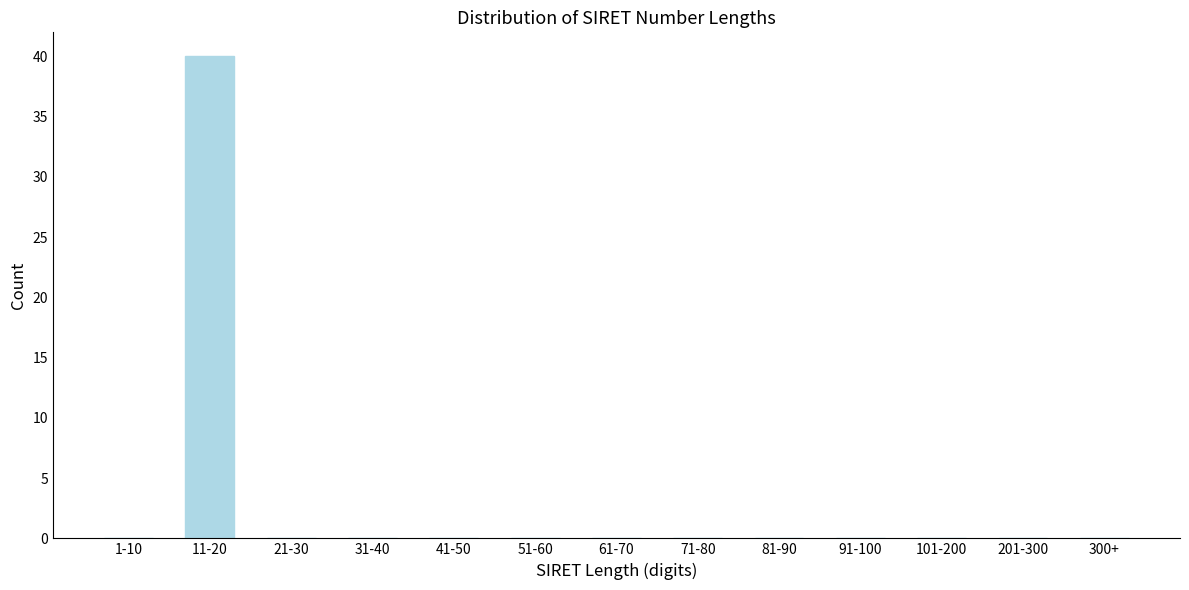

Reading left to right, extract all data points from this chart.

1-10=0	11-20=40	21-30=0	31-40=0	41-50=0	51-60=0	61-70=0	71-80=0	81-90=0	91-100=0	101-200=0	201-300=0	300+=0